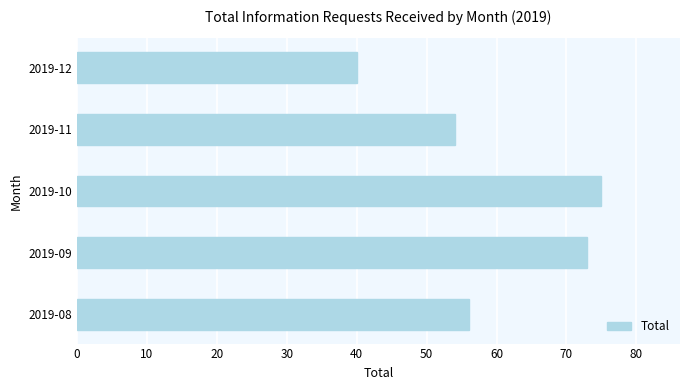

Rank the categories by value from highest to lowest.

2019-10, 2019-09, 2019-08, 2019-11, 2019-12